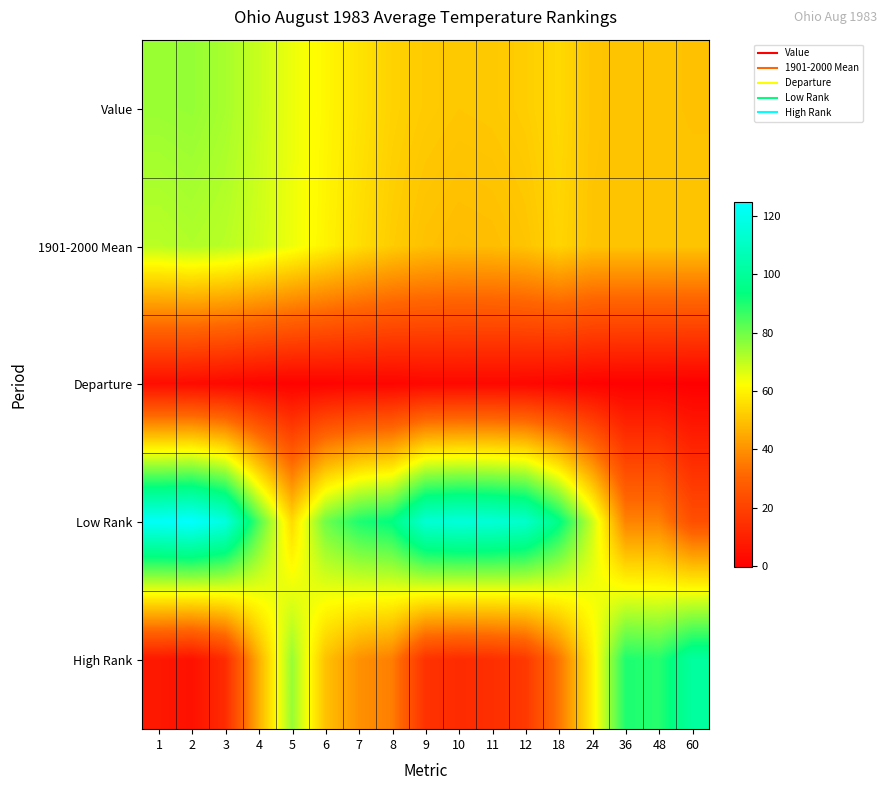

What is the total value across all series at 12?

233.6